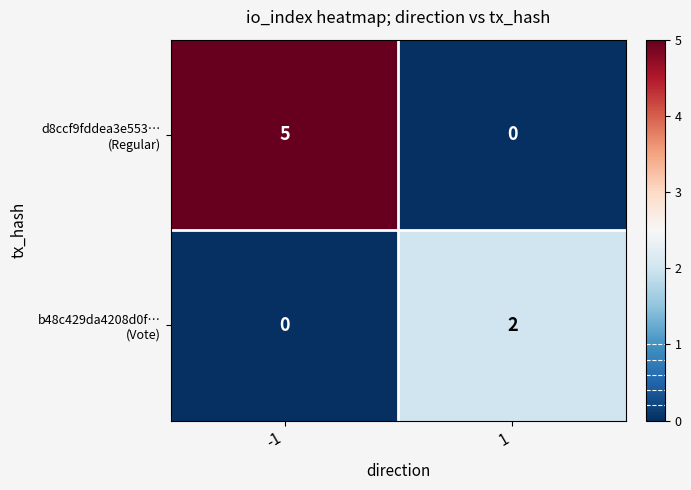

What is the total value across all series at -1?

5